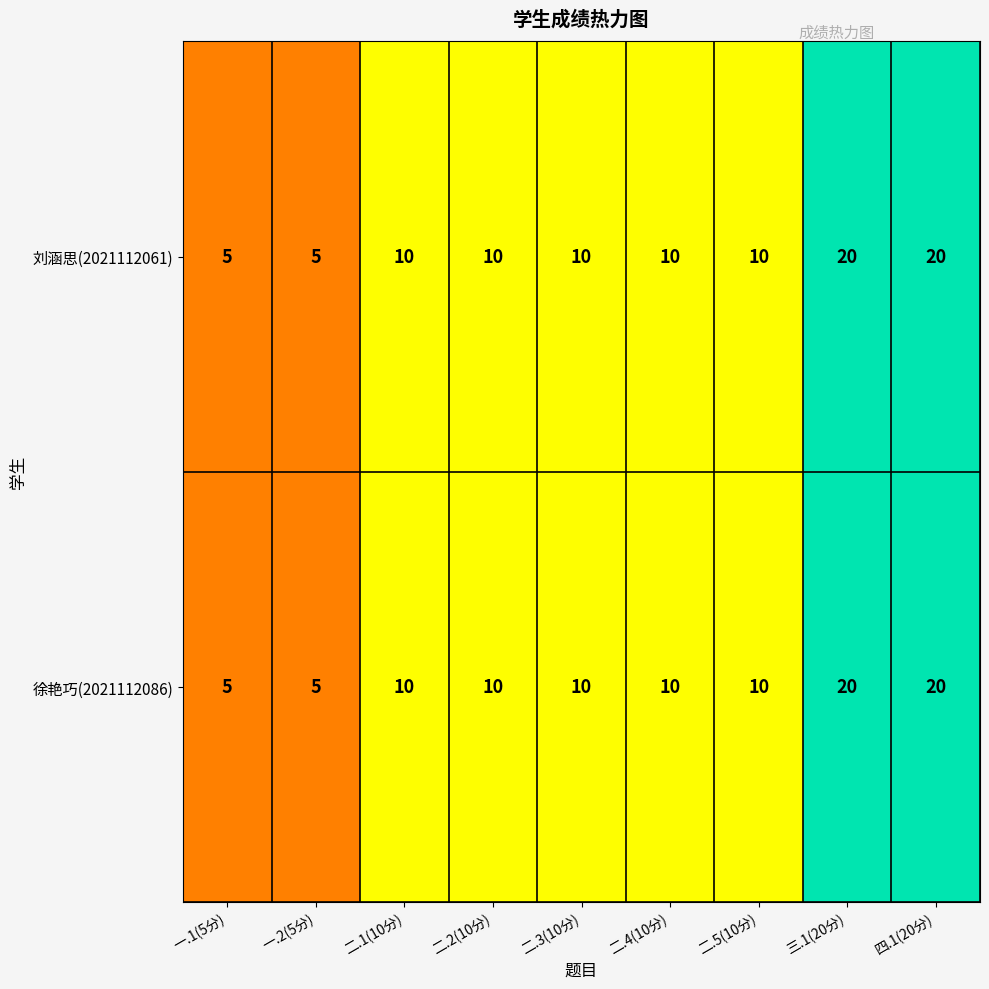

What is the sum of the 徐艳巧(2021112086) values at 二.4(10分) and 二.5(10分)?

20